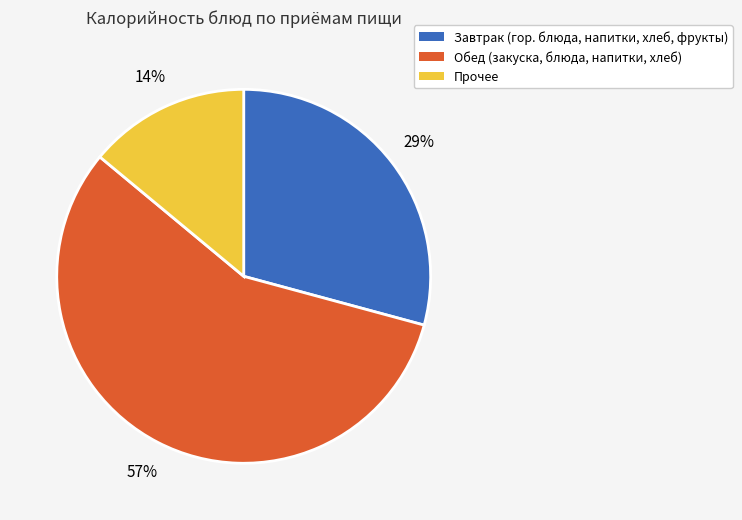

The Завтрак (гор. блюда, напитки, хлеб, фрукты) slice represents 29% of the pie. True or false?

True